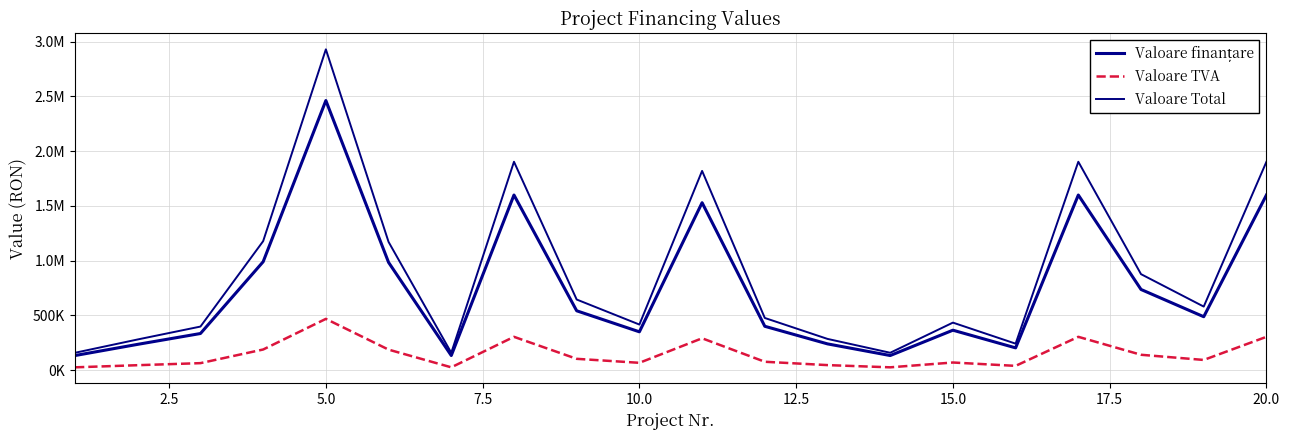

Is this an area chart (filled region under the line)?

No